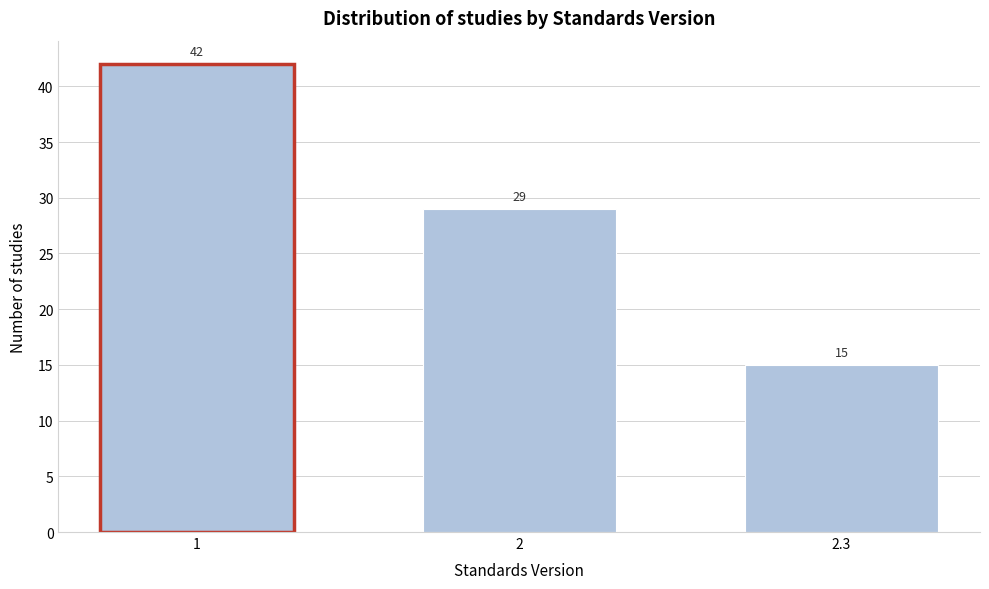

Reading right to left, list all the values displayed in this chart.

2.3=15	2=29	1=42